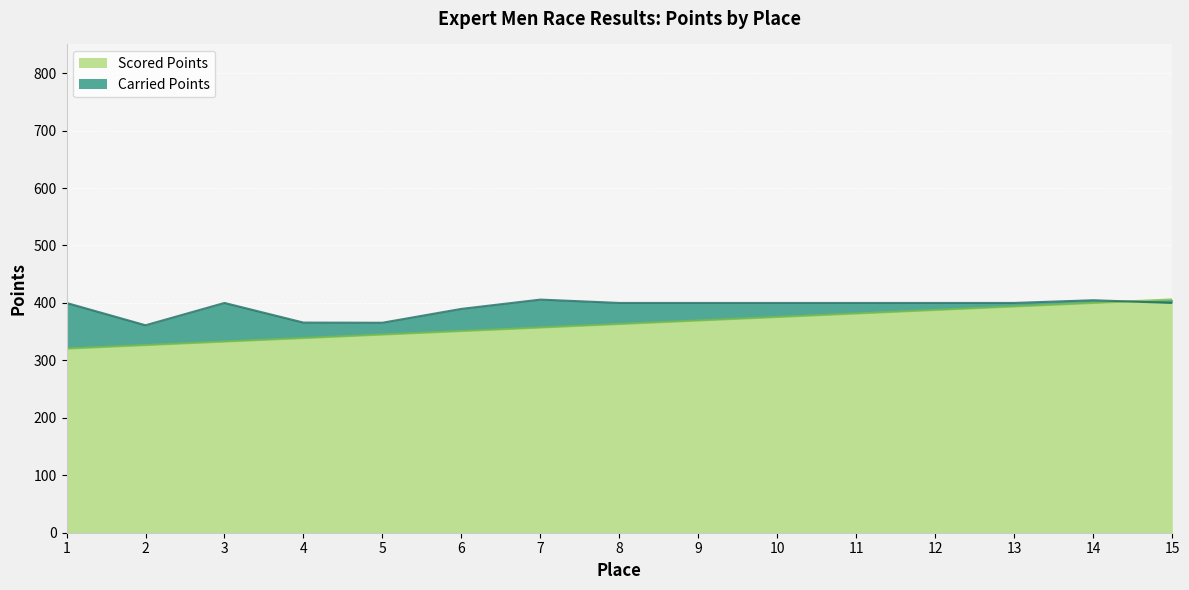

What is the value of the Carried Points point at the 5th from the left?

365.6